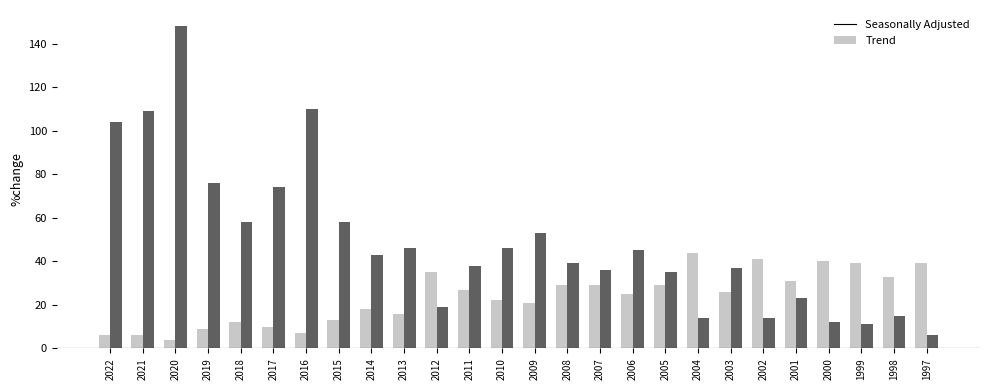

Count the number of categories in the chart.

26